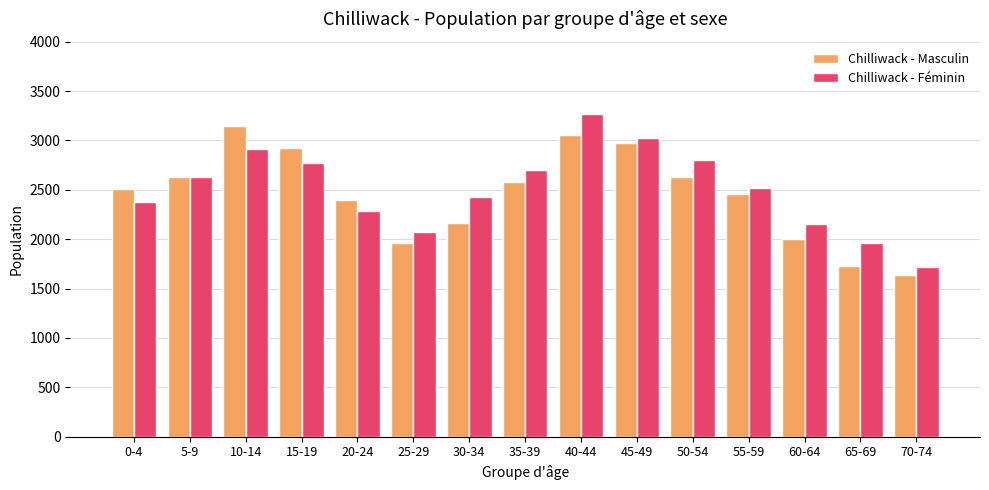

How many groups of bars are there?

15